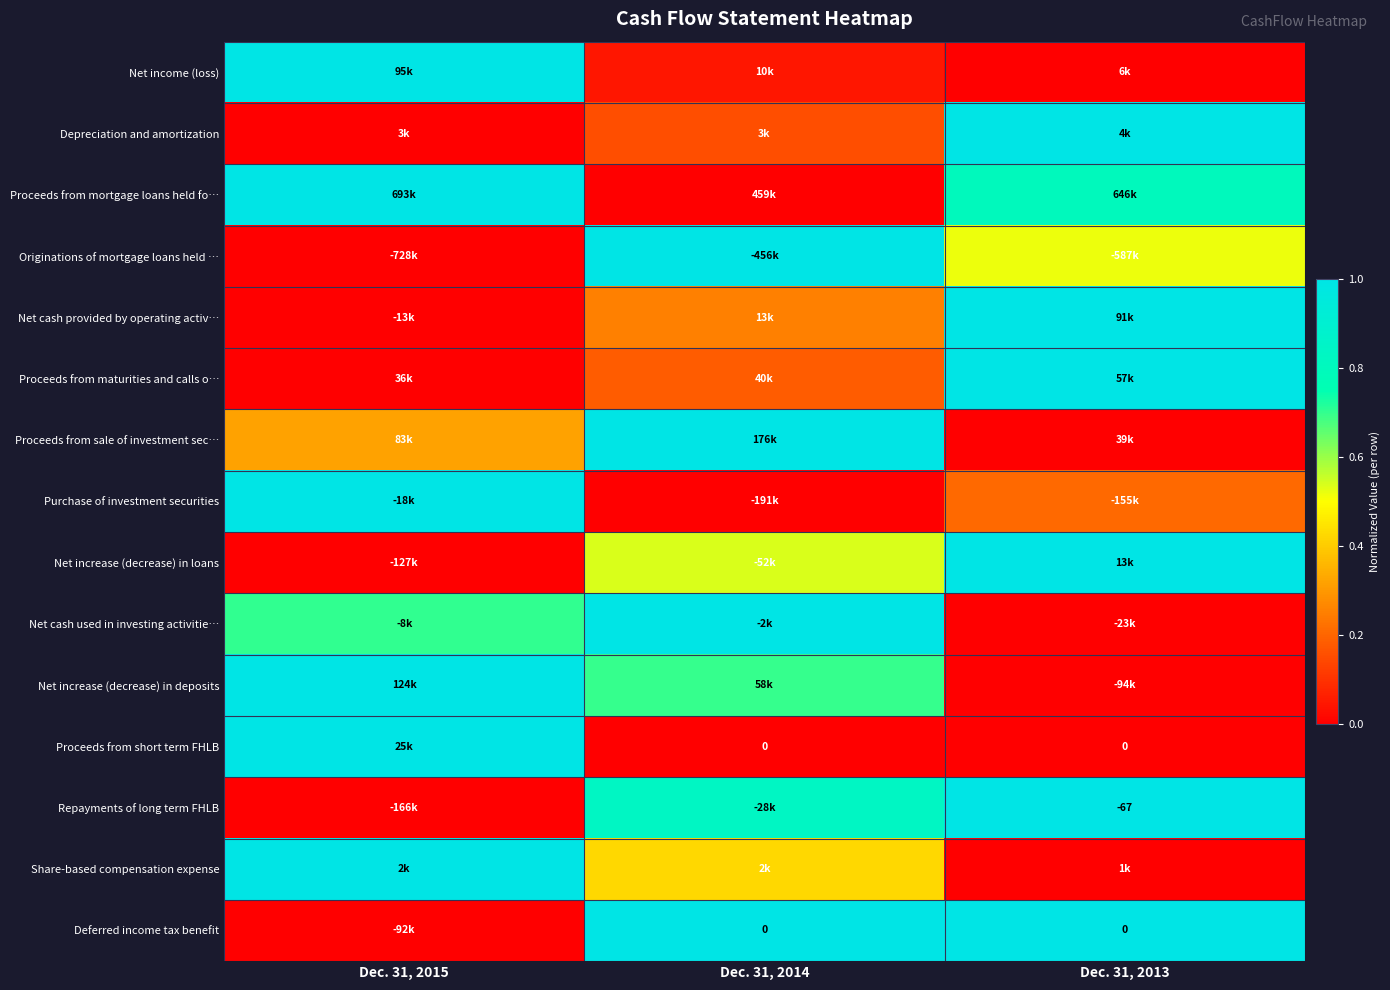

How many categories are shown in the chart?

3